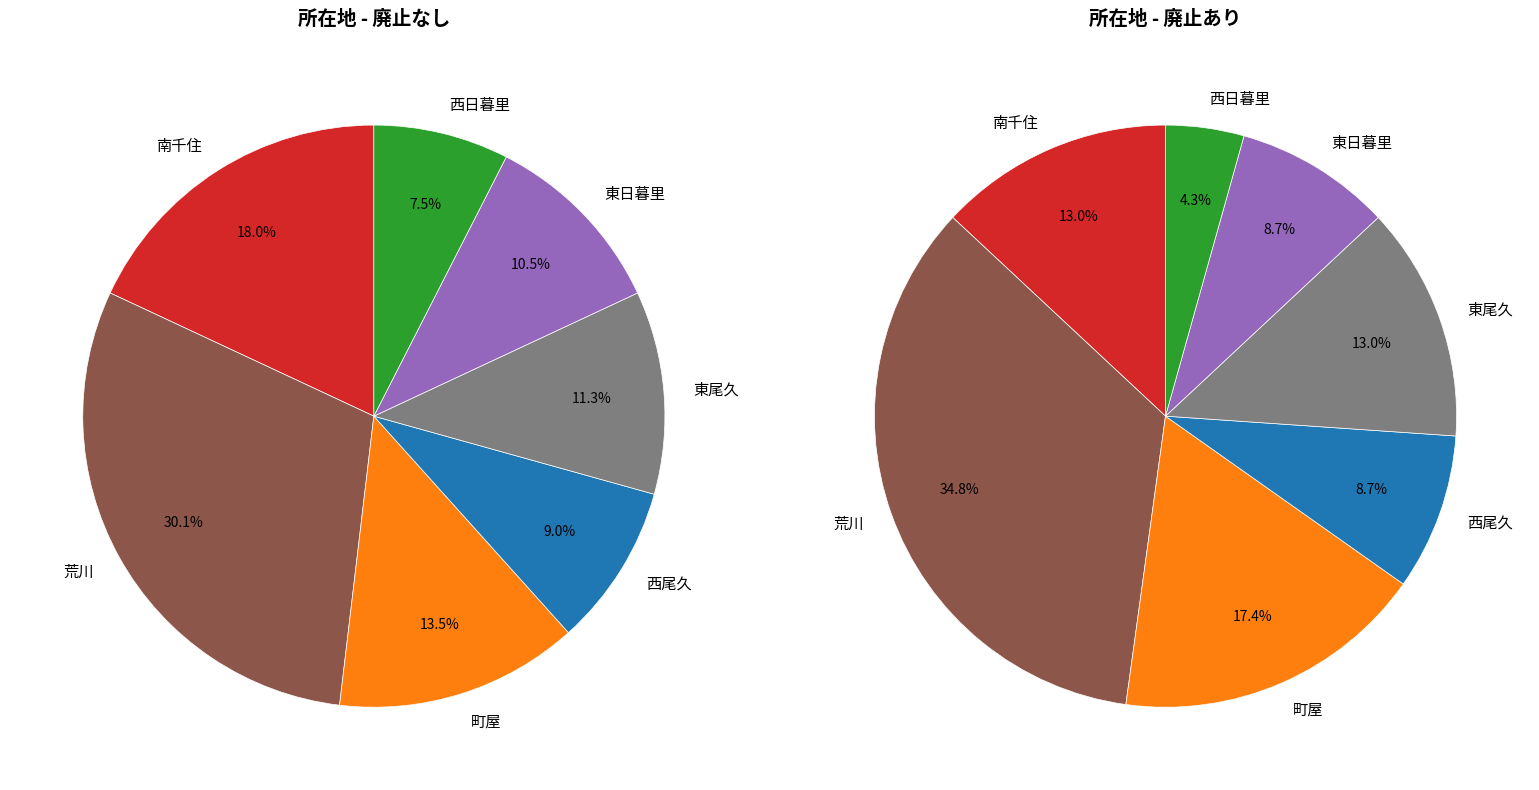

Is there any slice that represents more than half of the pie?

No